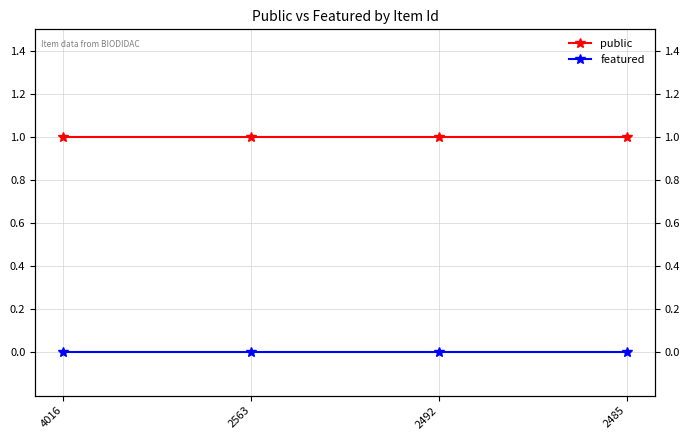

Where is public nearest to the value 1?

4016